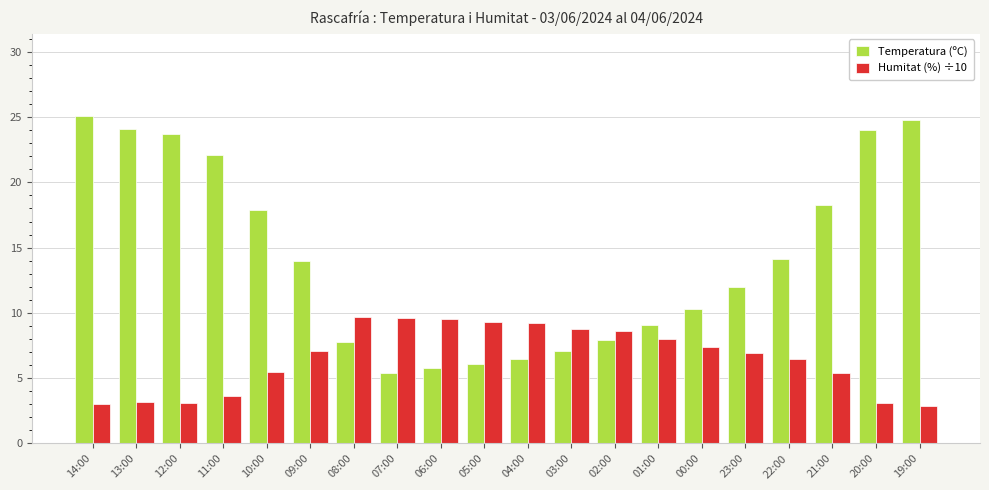

What is the highest value of the Temperatura (ºC) series?

25.1